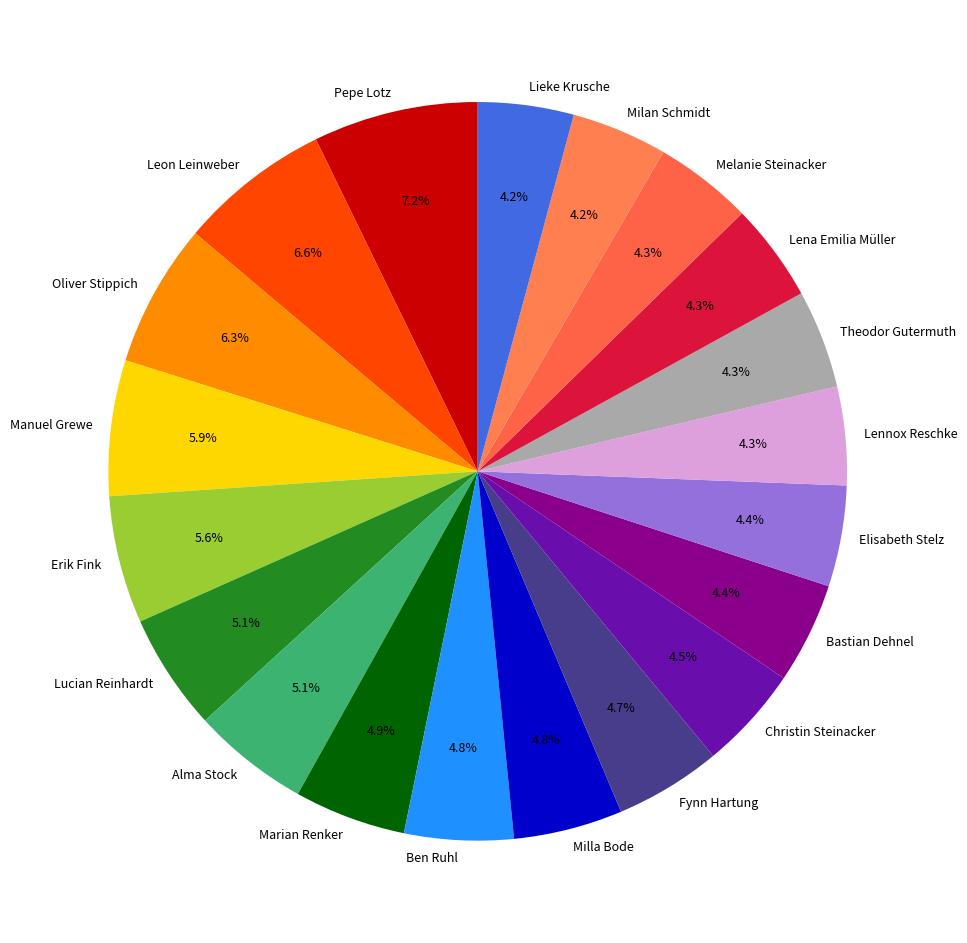

To the nearest percent, what is the difference between the largest and smallest slice percentages?

3%